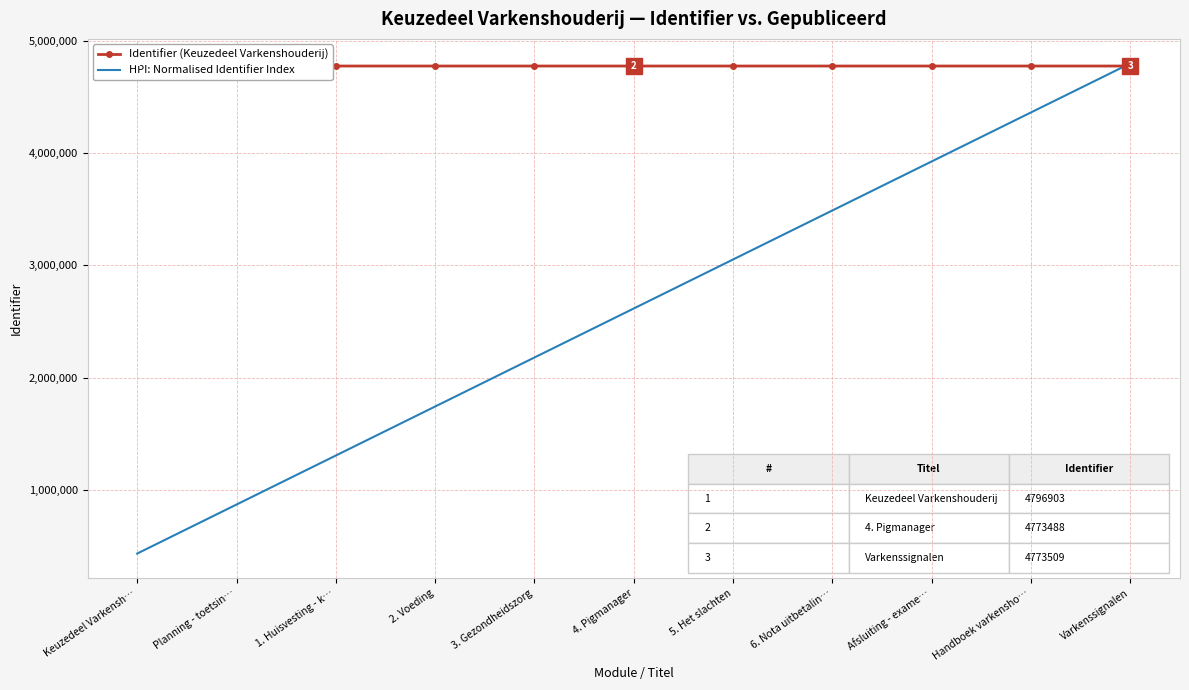

Between which two adjacent categories do Identifier (Keuzedeel Varkenshouderij) and HPI: Normalised Identifier Index first intersect?

Handboek varkensho… and Varkenssignalen